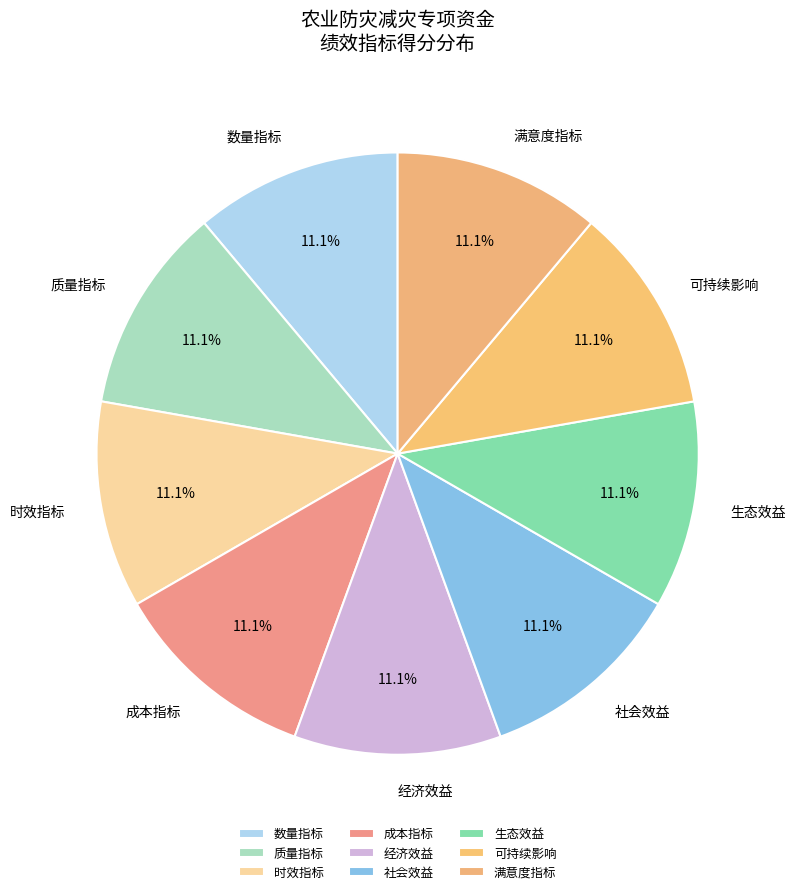

Does any single category account for the majority?

No